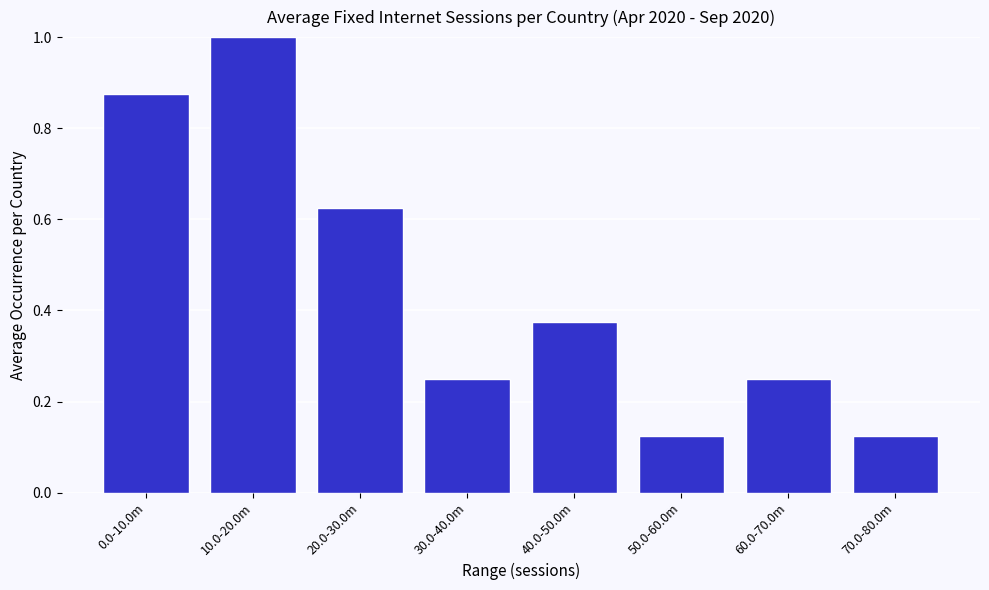

What is the sum of all values?

3.6